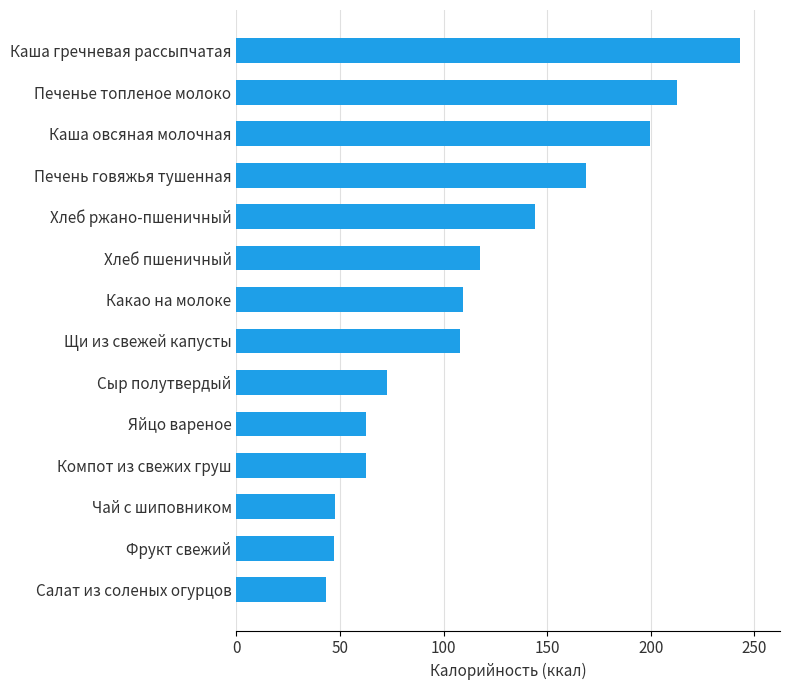

Does the chart contain any negative values?

No